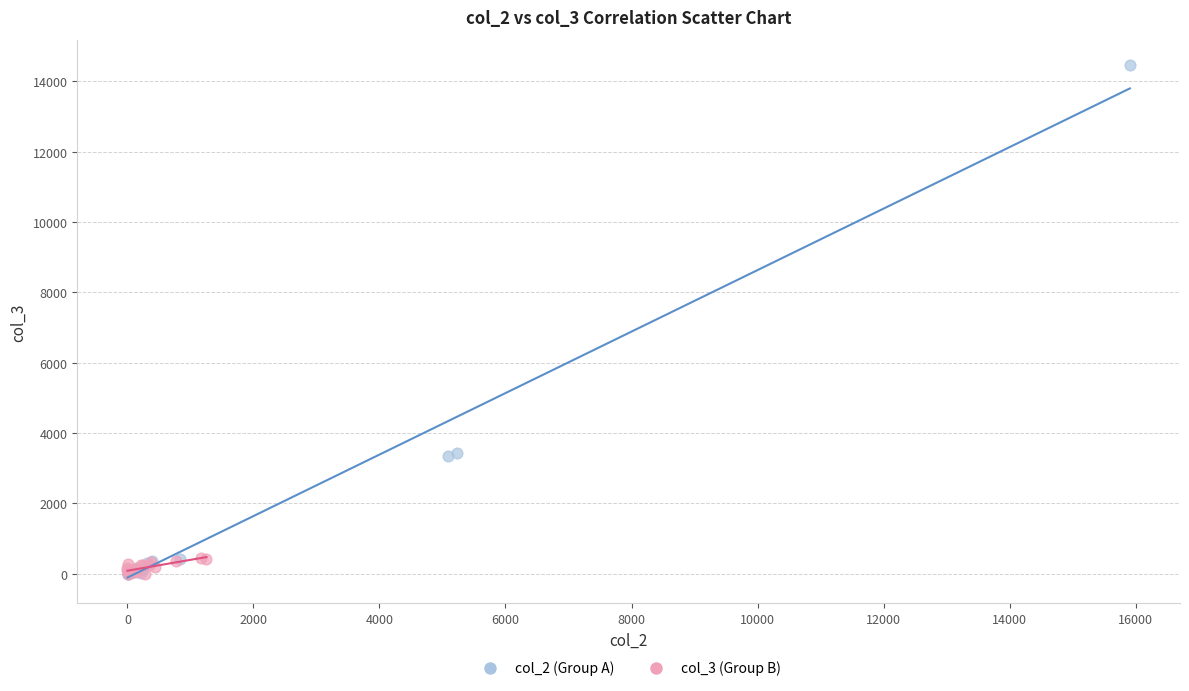

Which series has the widest spread of Y values?

col_2 (Group A)